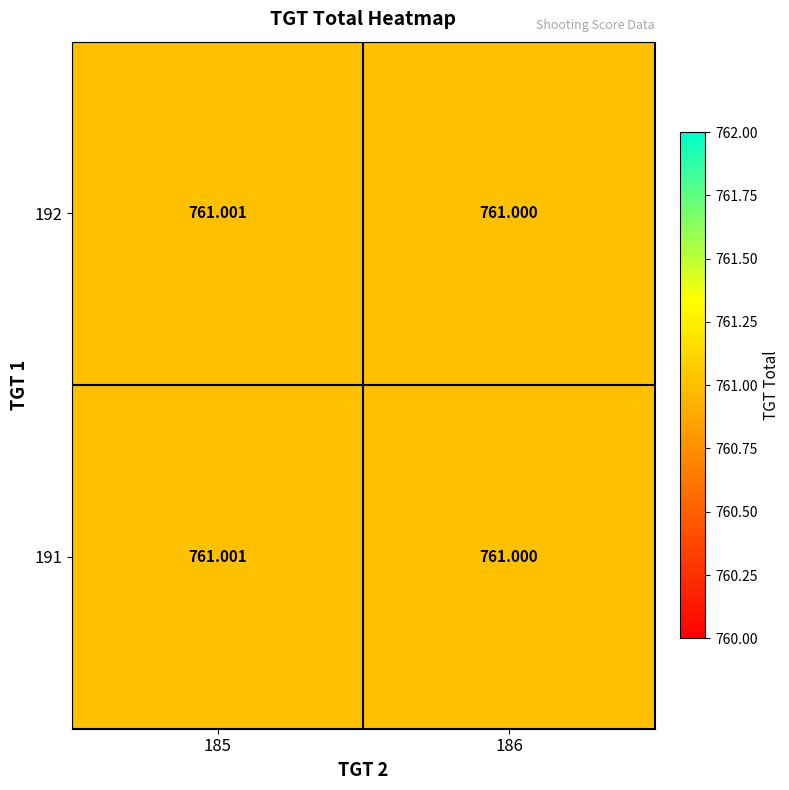

What is the total value across all series at 185?

1522.0